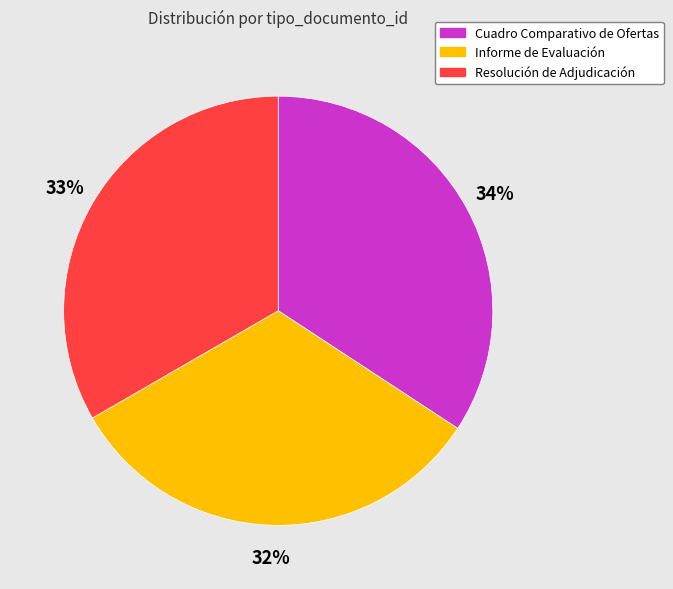

The Cuadro Comparativo de Ofertas slice represents 34% of the pie. True or false?

True